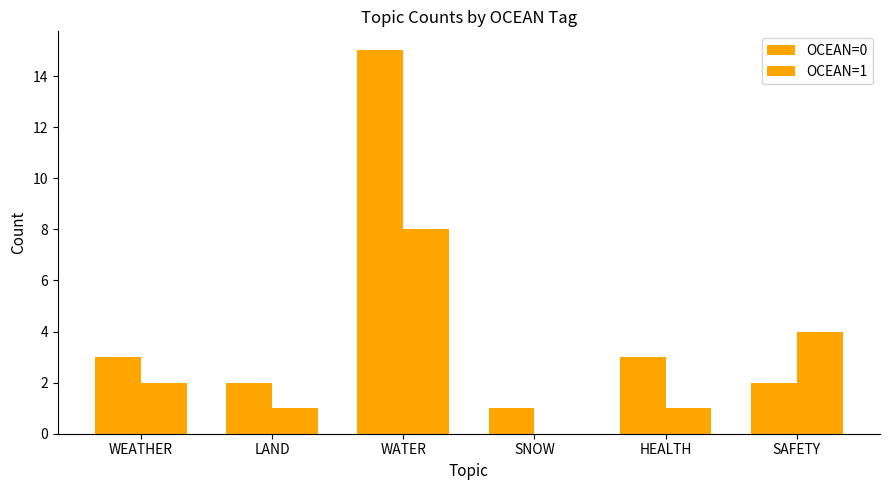

What position from the left is SNOW?

4